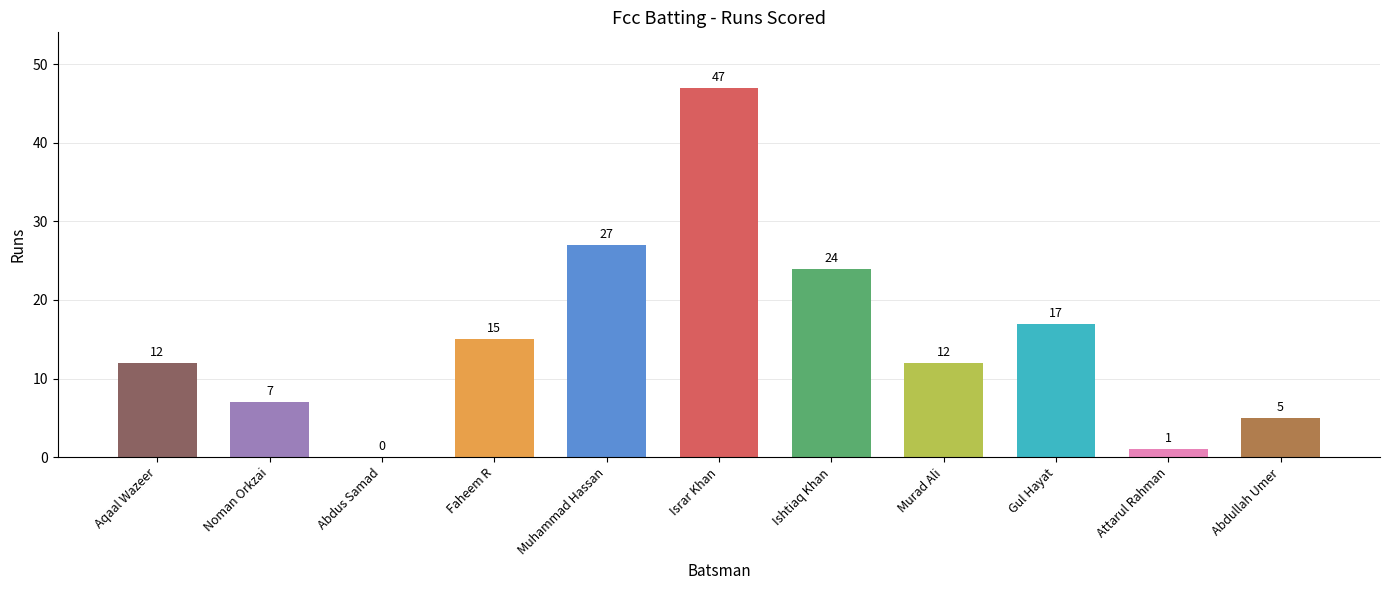

What position from the right is Abdullah Umer?

1